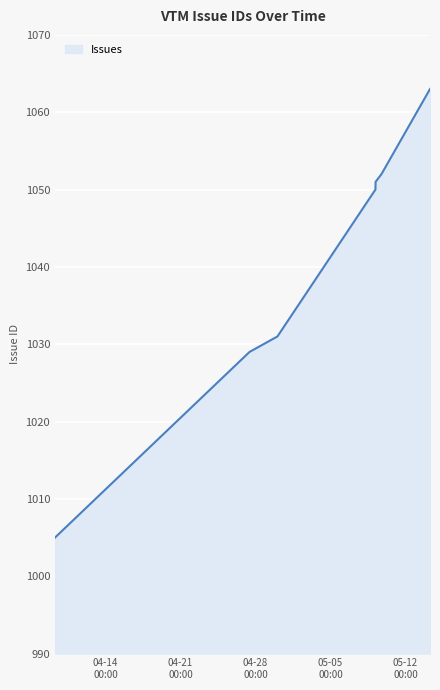

What is the difference between the second highest and minimum values?

47